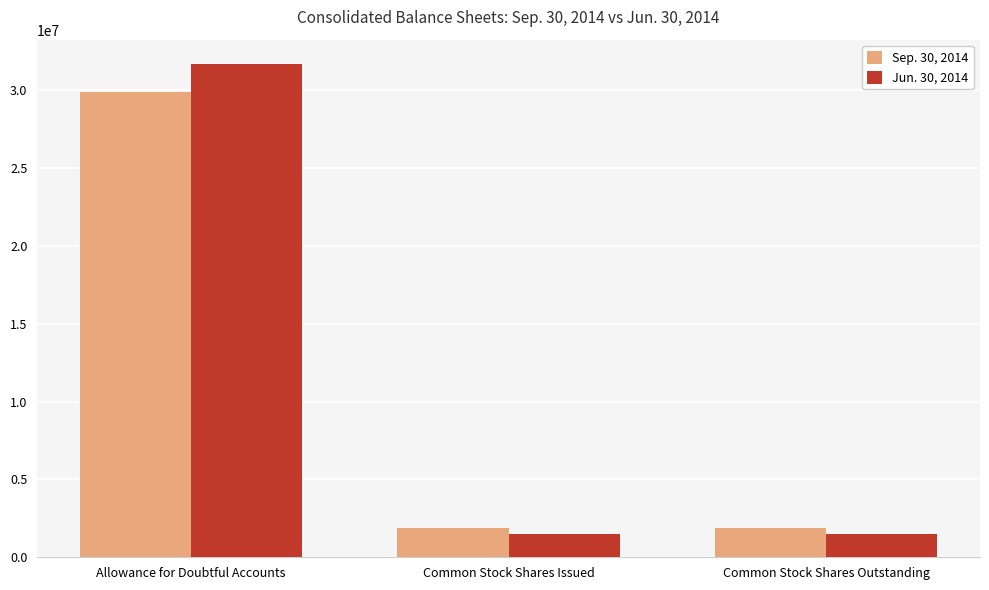

What is the difference between the maximum and minimum values in the Sep. 30, 2014 series?

27970412